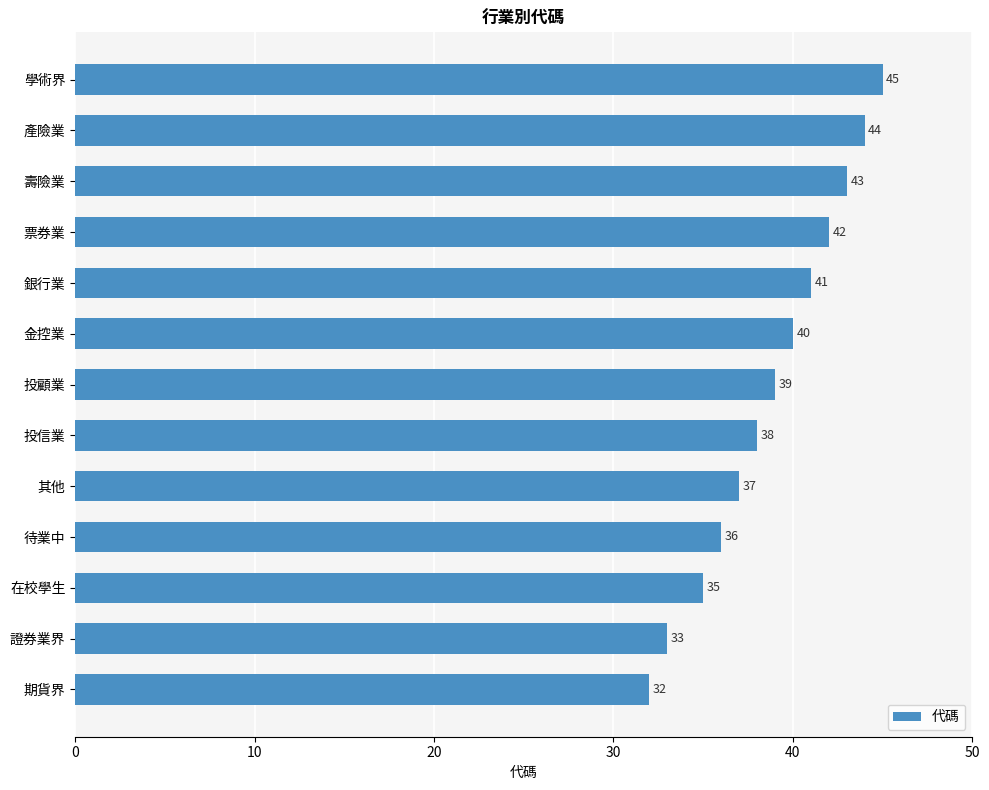

Reading bottom to top, transcribe all the data shown in this chart.

32	33	35	36	37	38	39	40	41	42	43	44	45